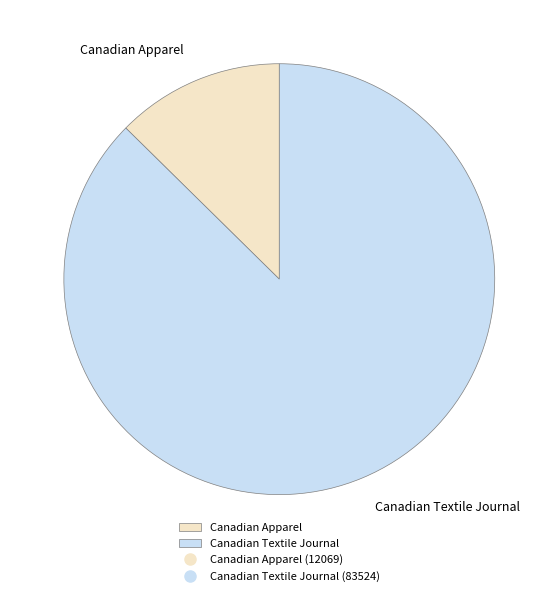

Which slice is the largest?

Canadian Textile Journal